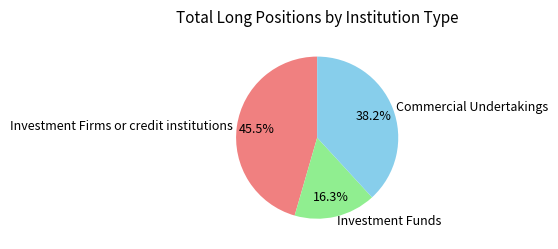

Which has a higher value, Commercial Undertakings or Investment Firms or credit institutions?

Investment Firms or credit institutions